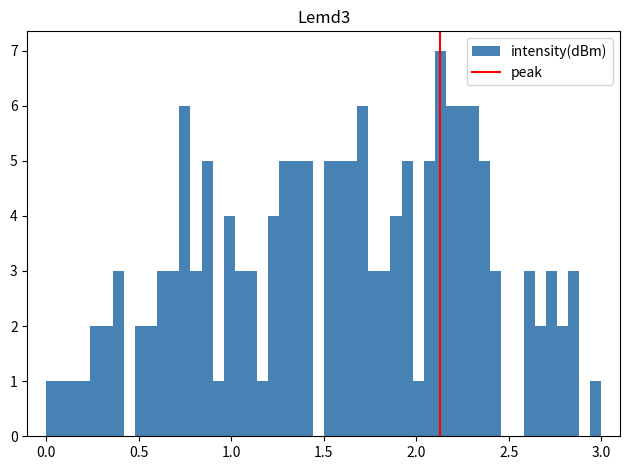

Around what value on the x-axis is the tallest bar? Give the approximate position of its centre, as read against the axis.

2.15